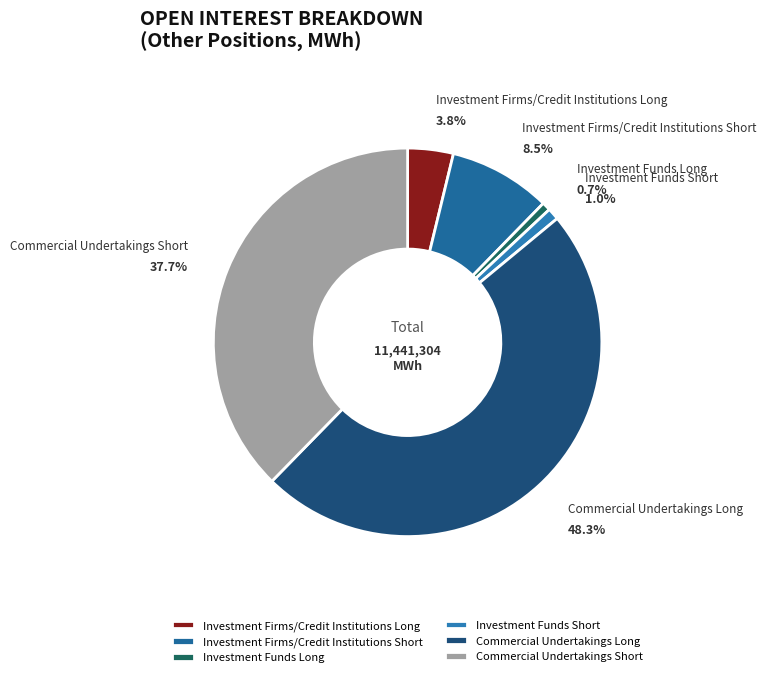

Which slice is the smallest?

Investment Funds Long